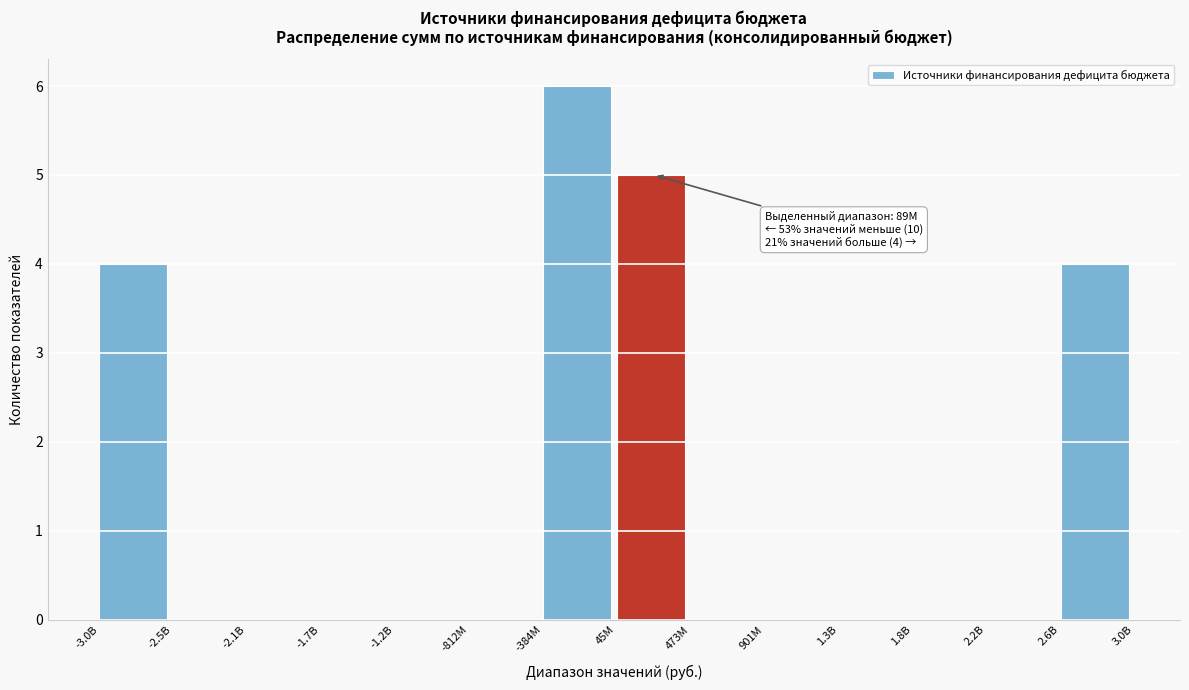

Reading left to right, what are all the values shown in this chart?

-3.0B=4	-2.5B=0	-2.1B=0	-1.7B=0	-1.2B=0	-812M=0	-384M=6	45M=5	473M=0	901M=0	1.3B=0	1.8B=0	2.2B=0	2.6B=4